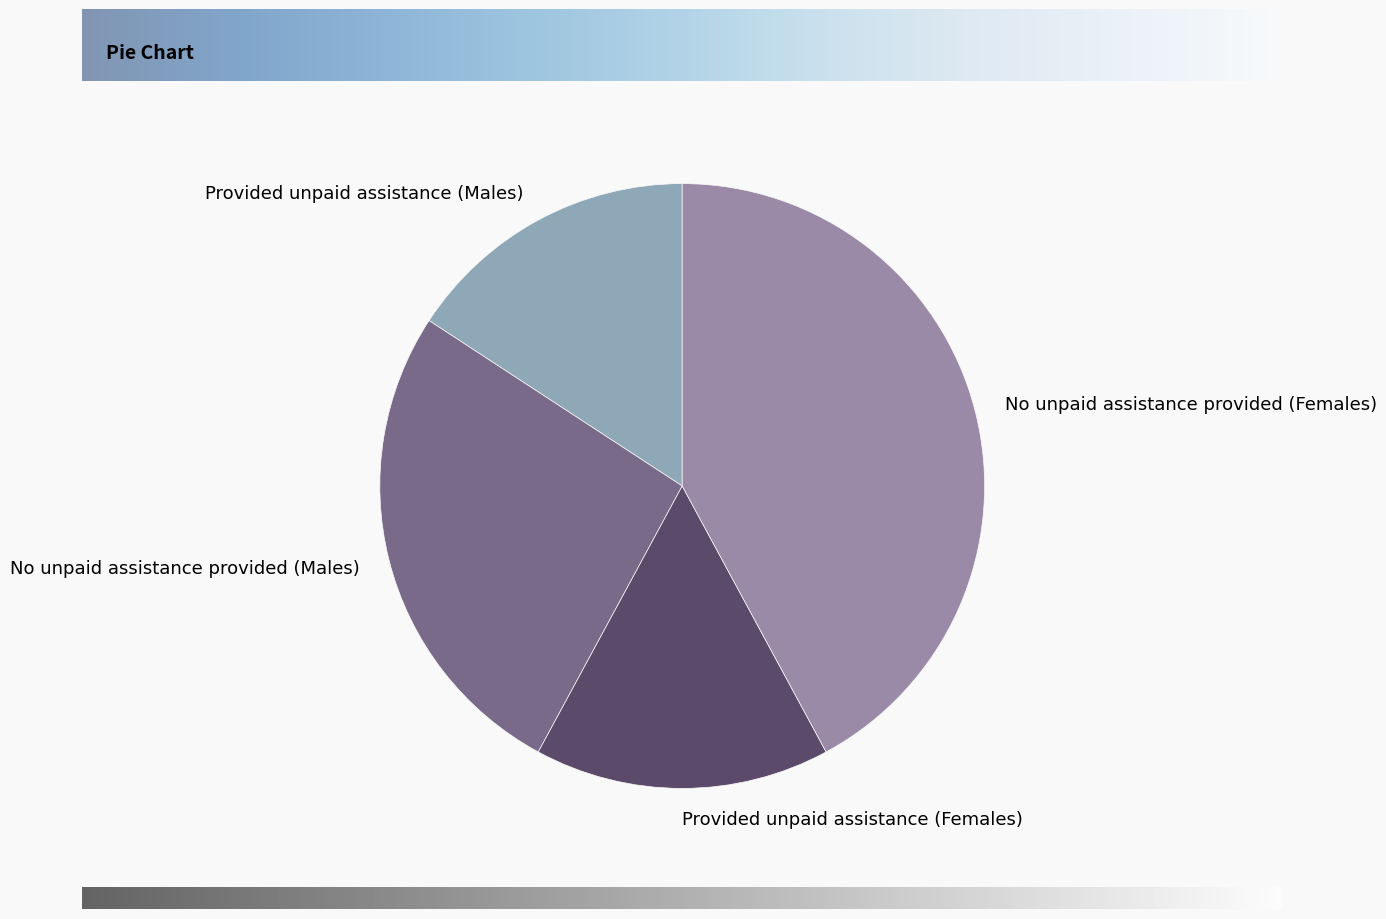

Does Provided unpaid assistance (Females) account for over 50% of the chart?

No